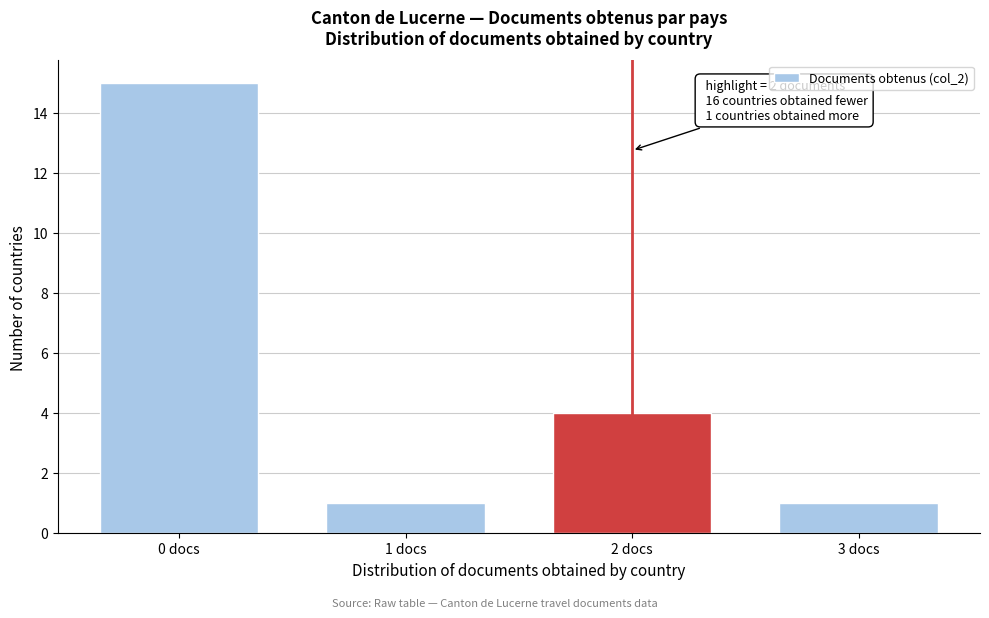

Reading left to right, list all the values displayed in this chart.

15	1	4	1